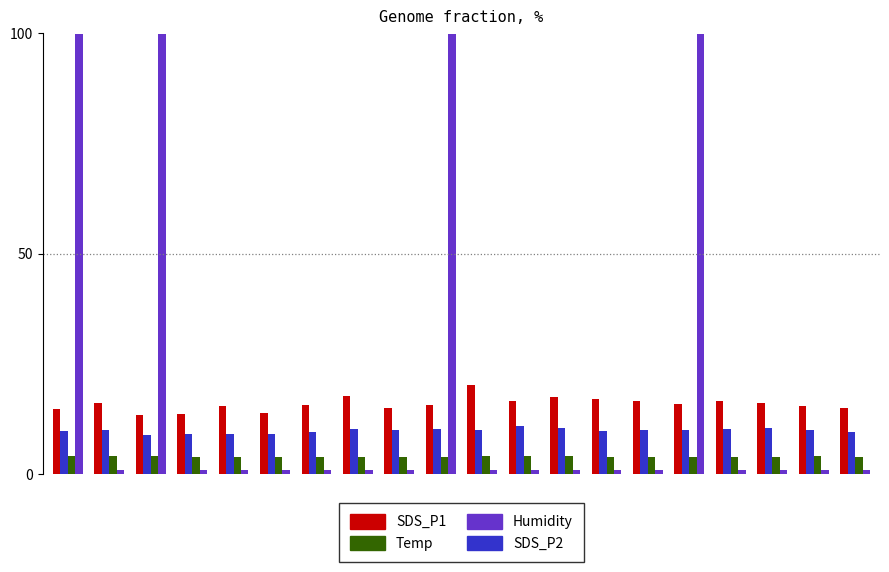

What is the sum of all SDS_P1 values?

318.5